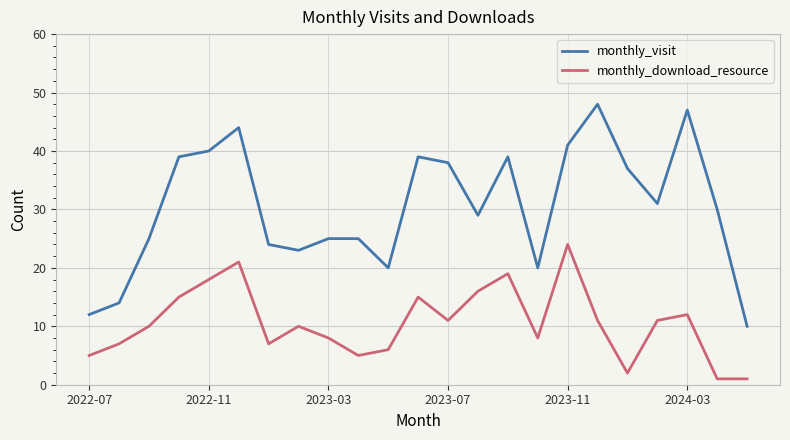

What is the average value of the monthly_download_resource series?

11